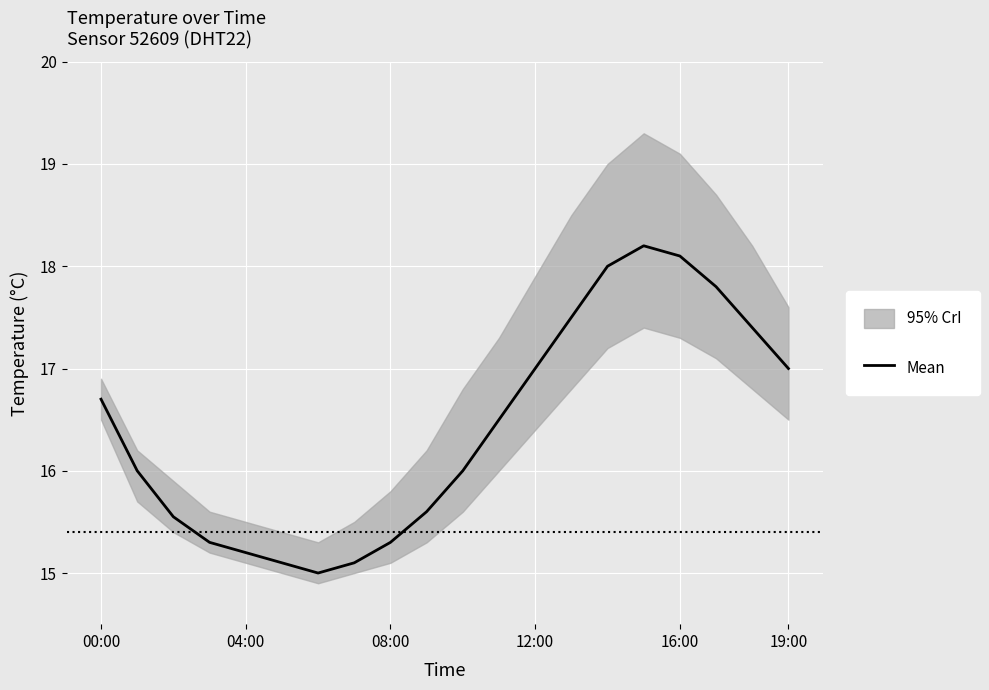

Reading right to left, extract all data points from this chart.

17.0	17.4	17.8	18.1	18.2	18.0	17.5	17.0	16.5	16.0	15.6	15.3	15.1	15.0	15.1	15.2	15.3	15.6	16.0	16.7